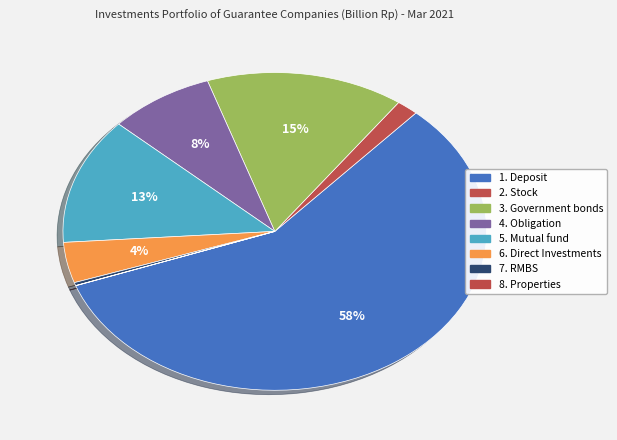

To the nearest percent, what portion does 2. Stock represent?

2%